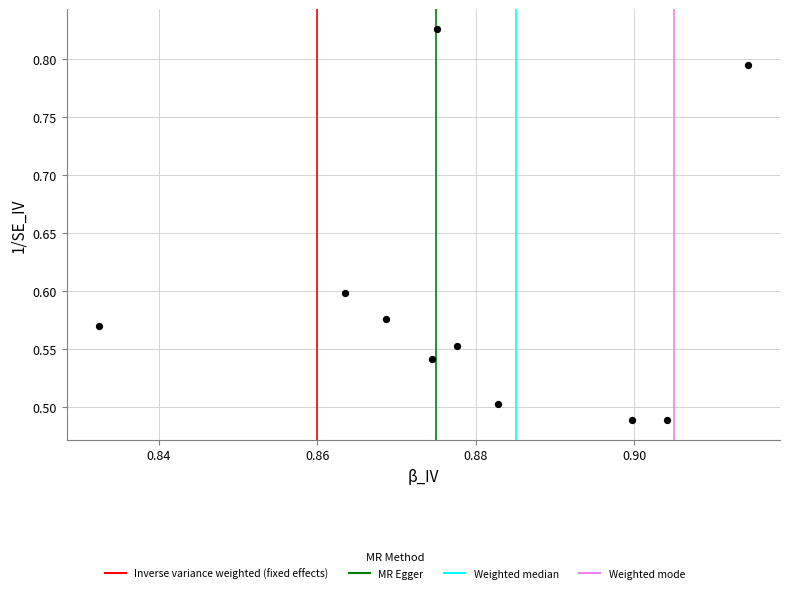

What is the average X value?

0.9